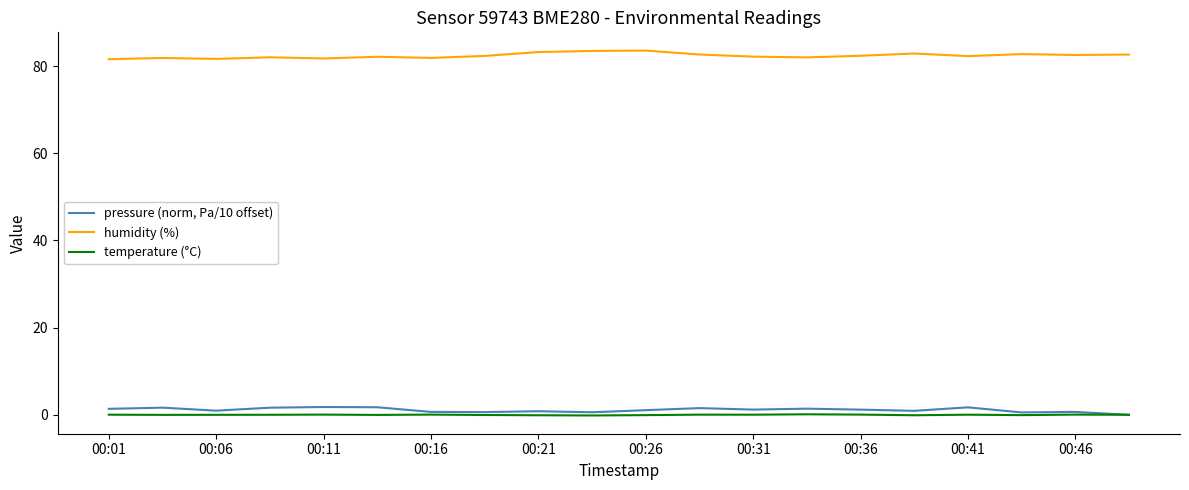

True or false: pressure (norm, Pa/10 offset) and humidity (%) cross at least once.

False